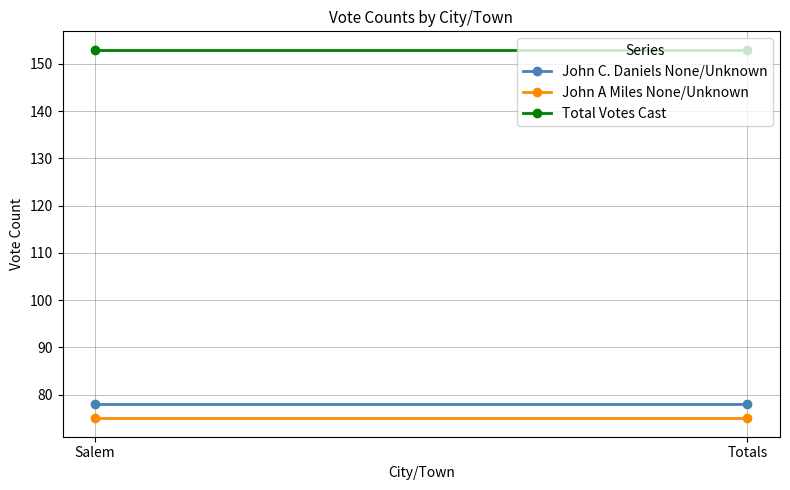

What are all the series names shown in the legend?

John C. Daniels None/Unknown, John A Miles None/Unknown, Total Votes Cast